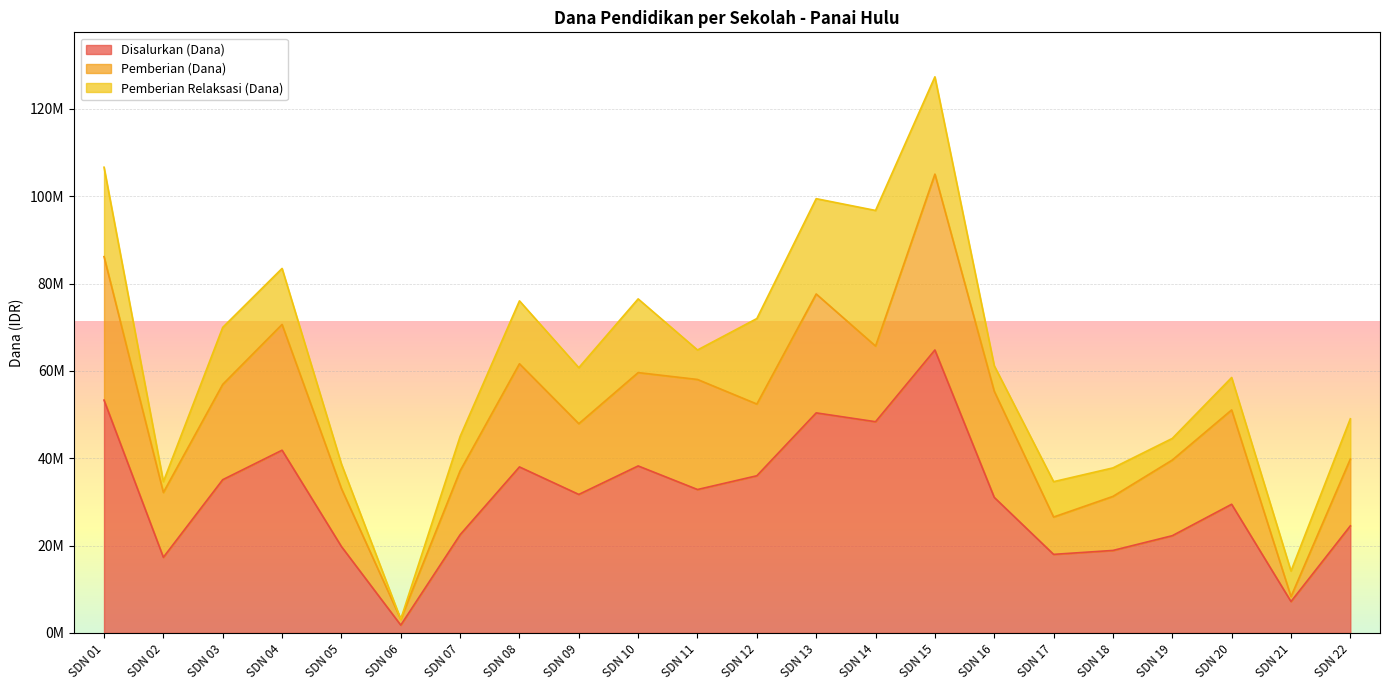

What is the sum of the Disalurkan (Dana) values at SDN 17 and SDN 09?

49725000